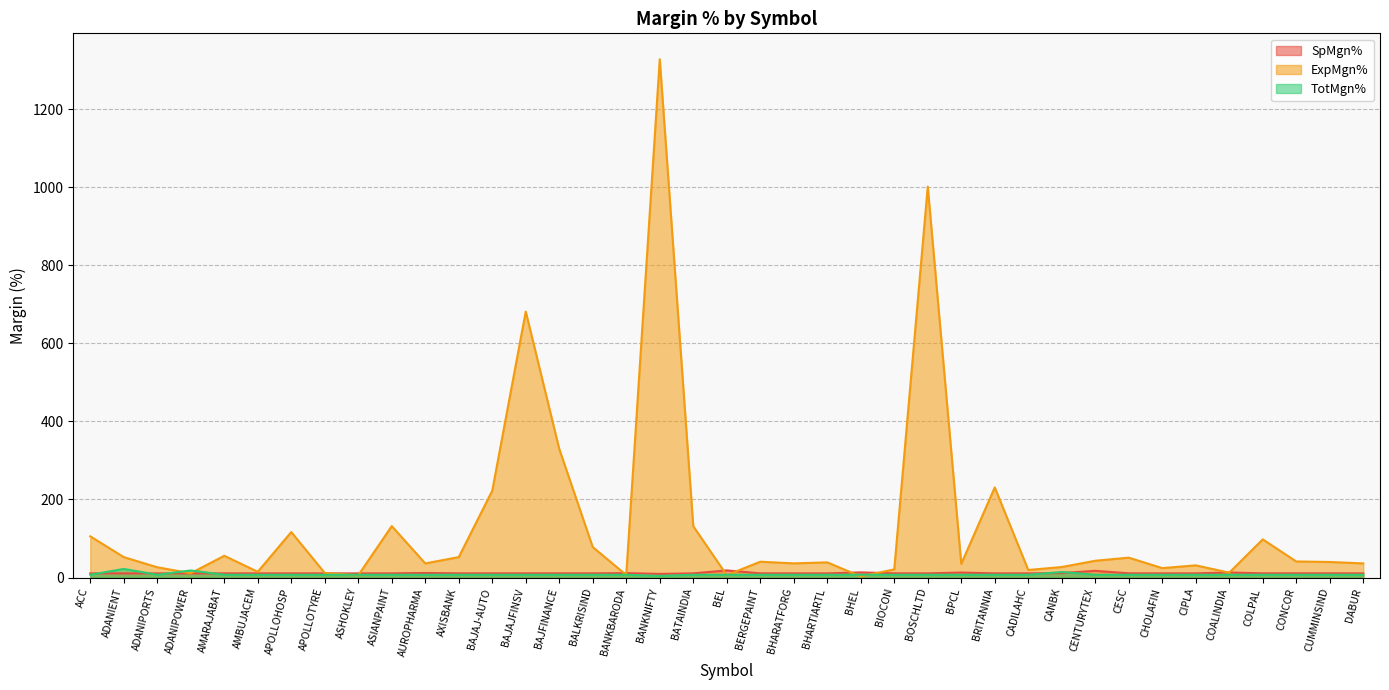

What position from the right is CENTURYTEX?

9